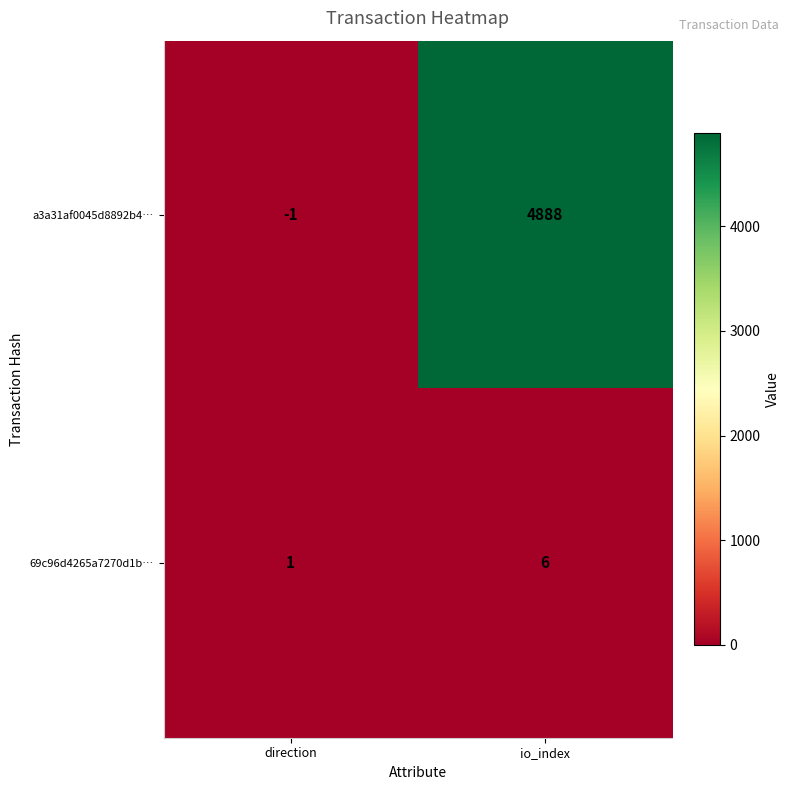

What is the spread (max minus min) of values at direction?

2